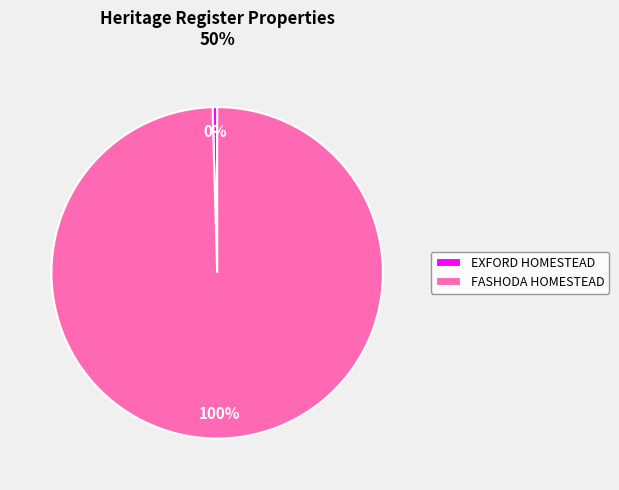

How many slices are in this pie chart?

2